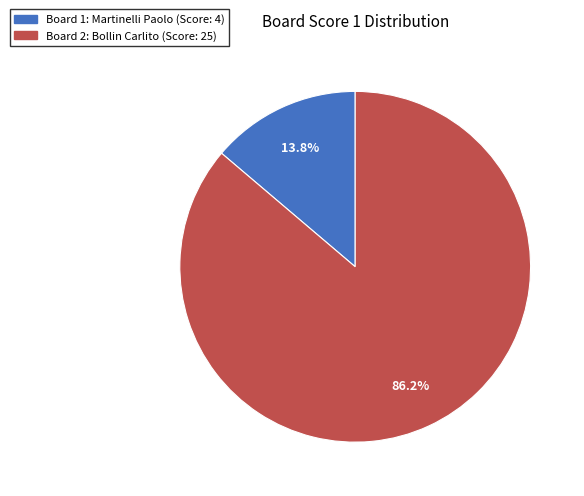

Which category has the biggest portion of the pie?

2